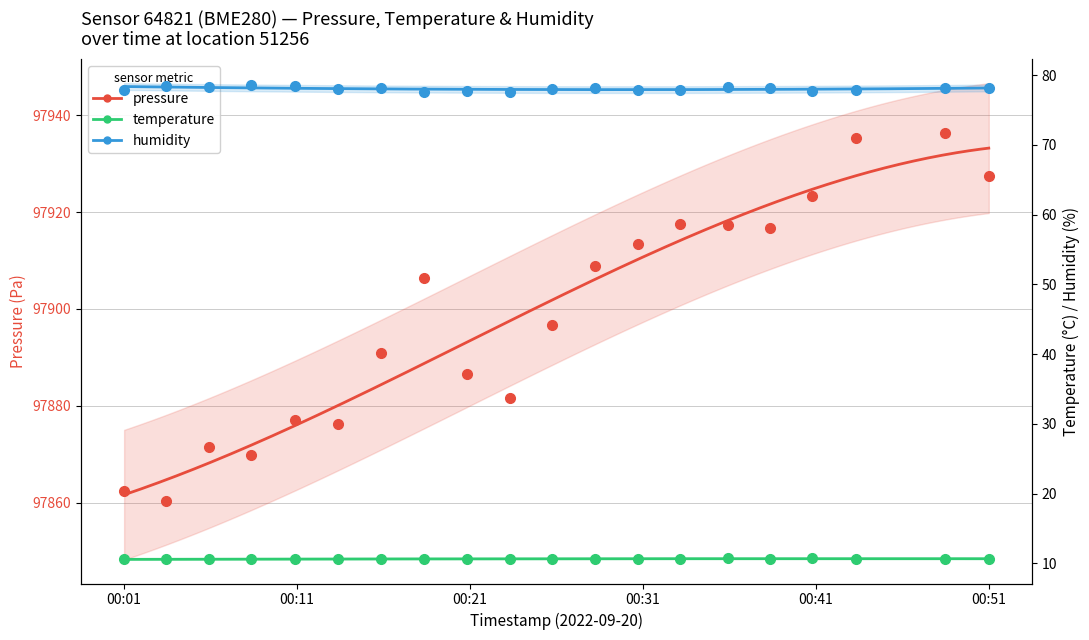

Which series has the widest spread of Y values?

pressure